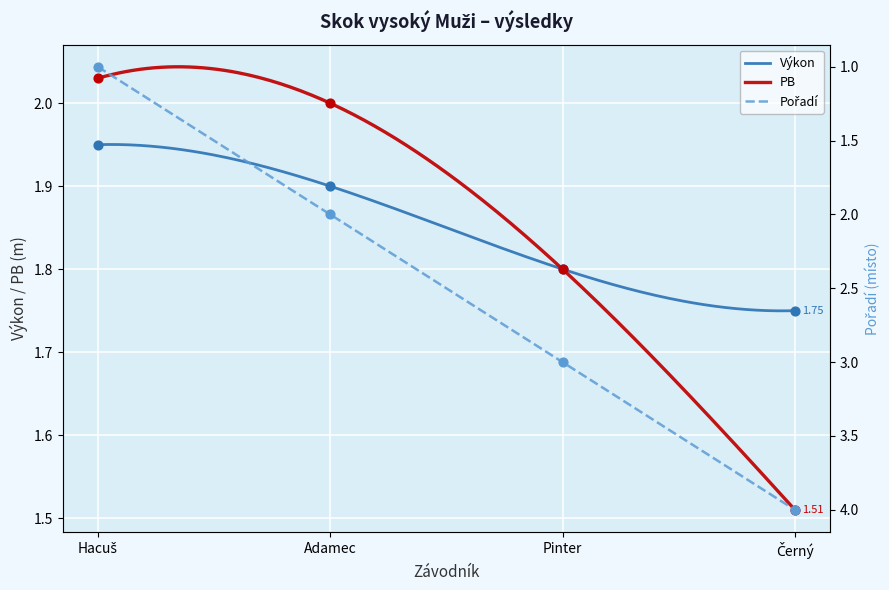

What is the total value across all series at Adamec?

5.9